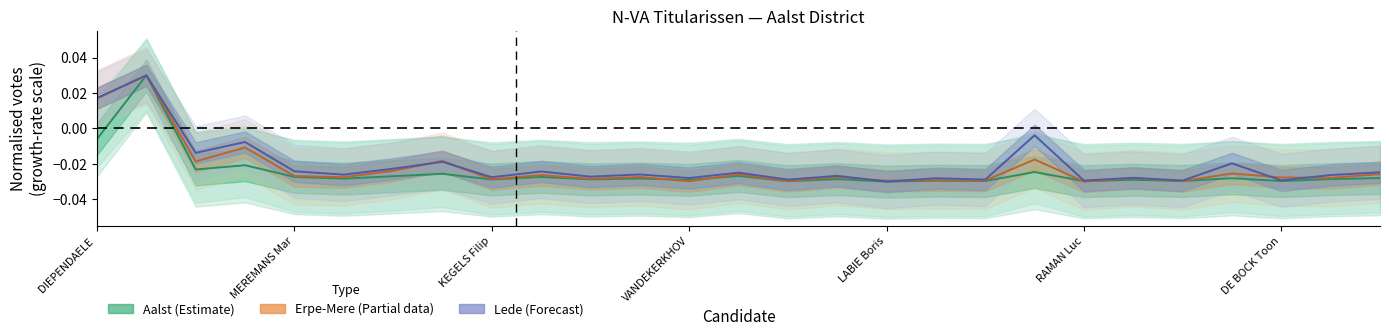

How many lines are shown in the chart?

3